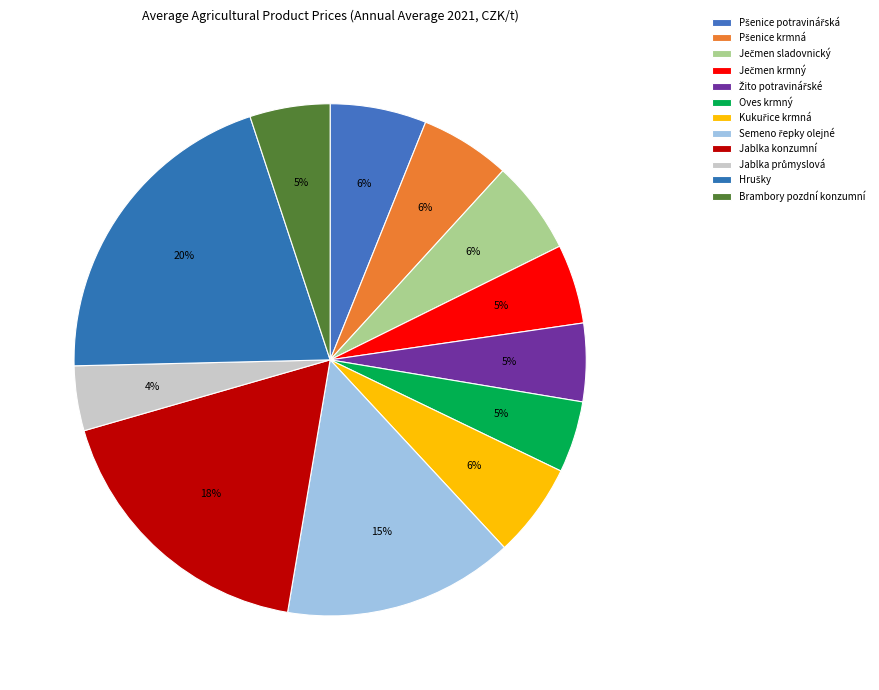

Count the number of slices in the pie.

12